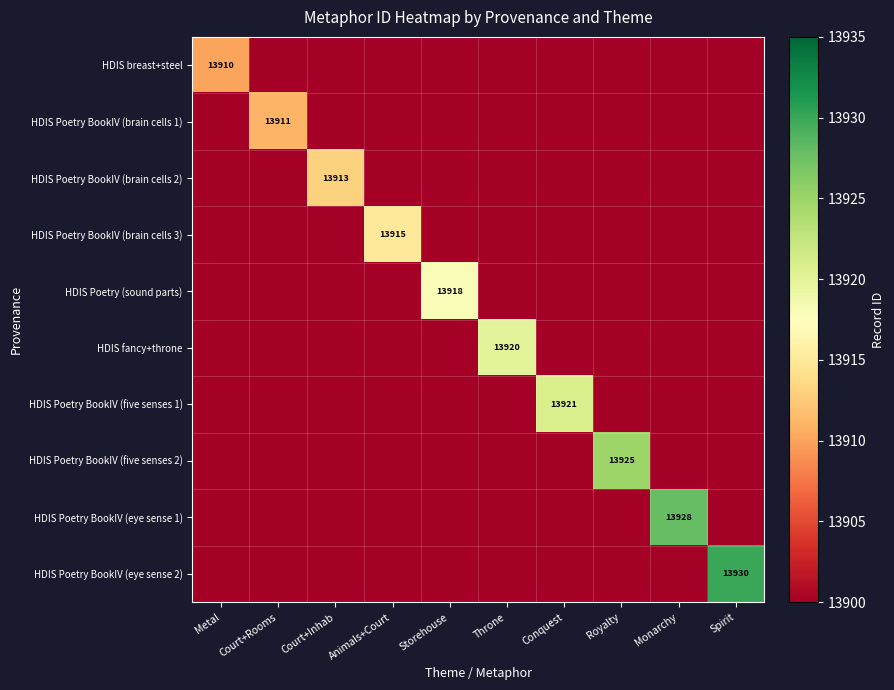

The HDIS Poetry (sound parts) series shows 13900 at Royalty. True or false?

True